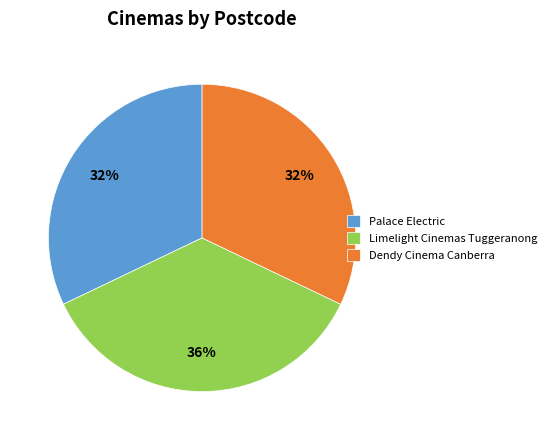

Is it true that Palace Electric is 25% of the pie?

False